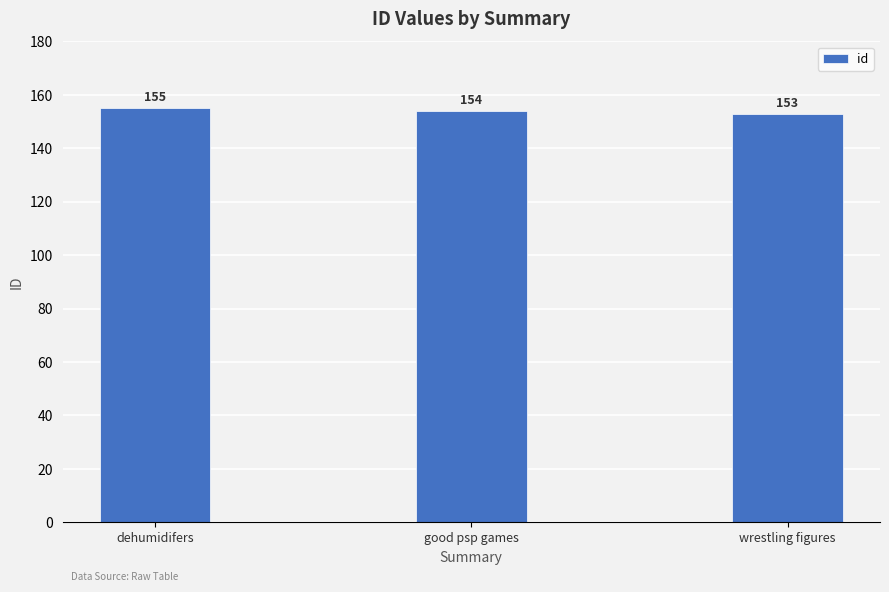

Rank the categories by value from highest to lowest.

dehumidifers, good psp games, wrestling figures